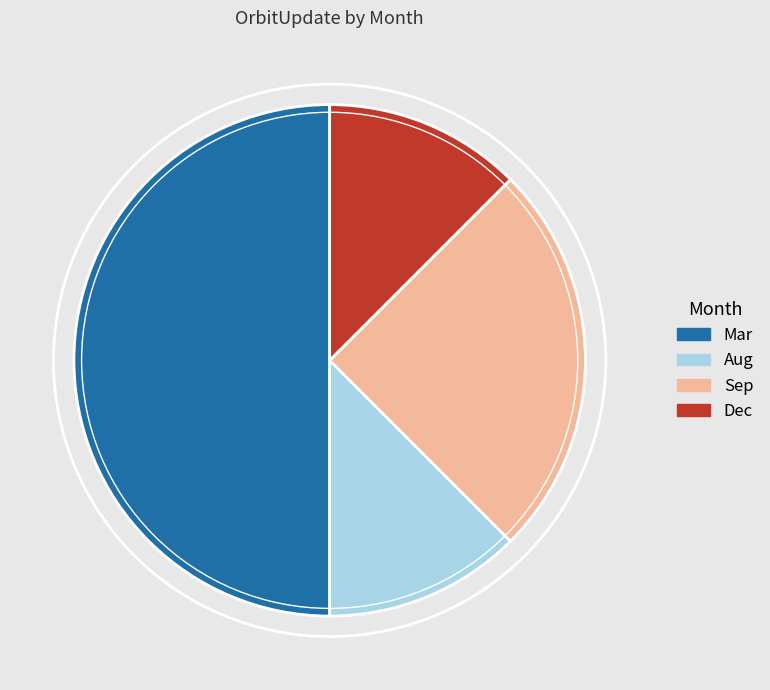

Is the sum of Sep and Mar greater than half?

Yes